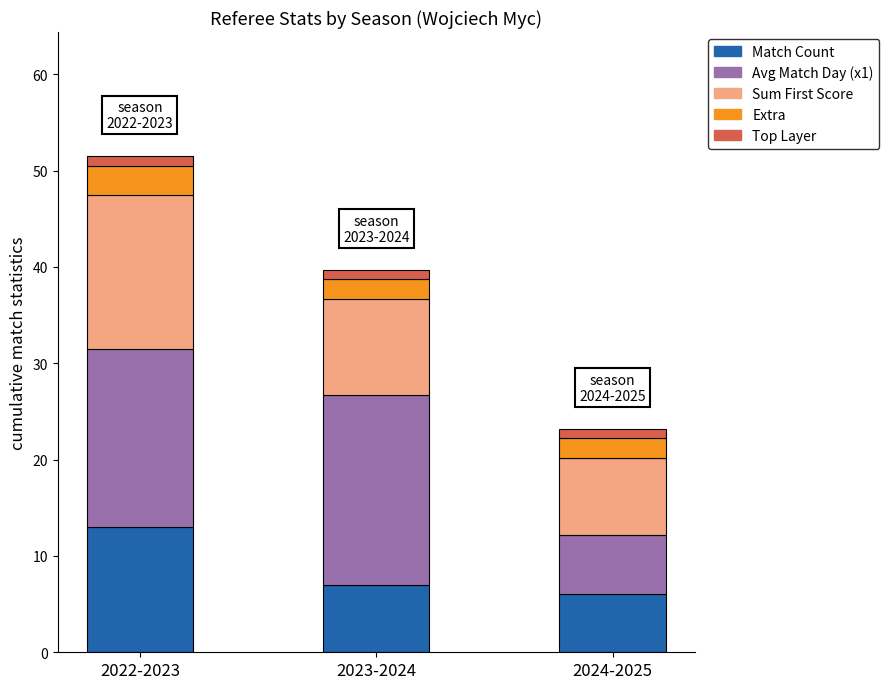

What is the sum of all Match Count values?

26.0